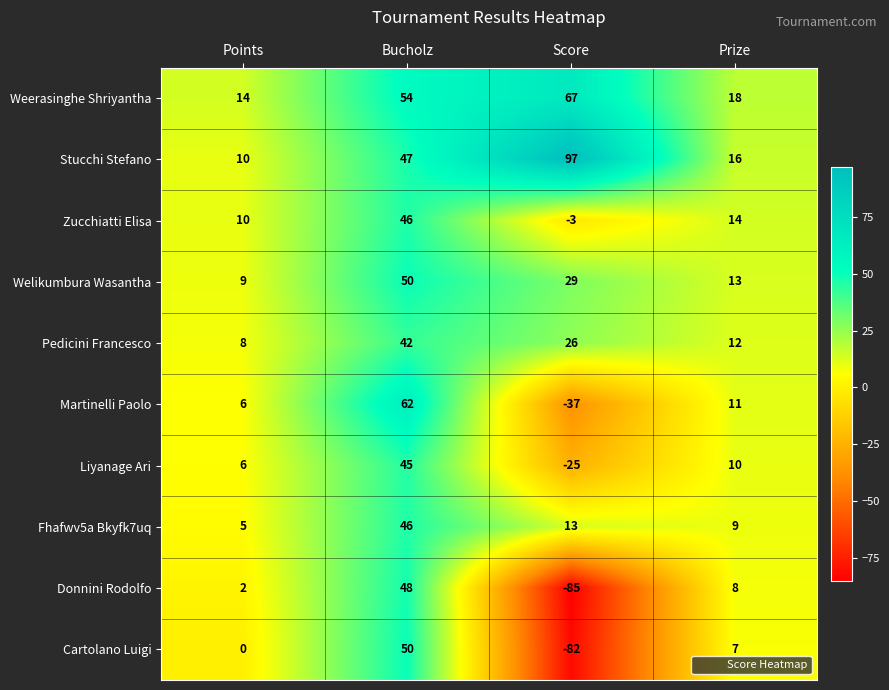

Which series has the largest total across all categories?

Stucchi Stefano